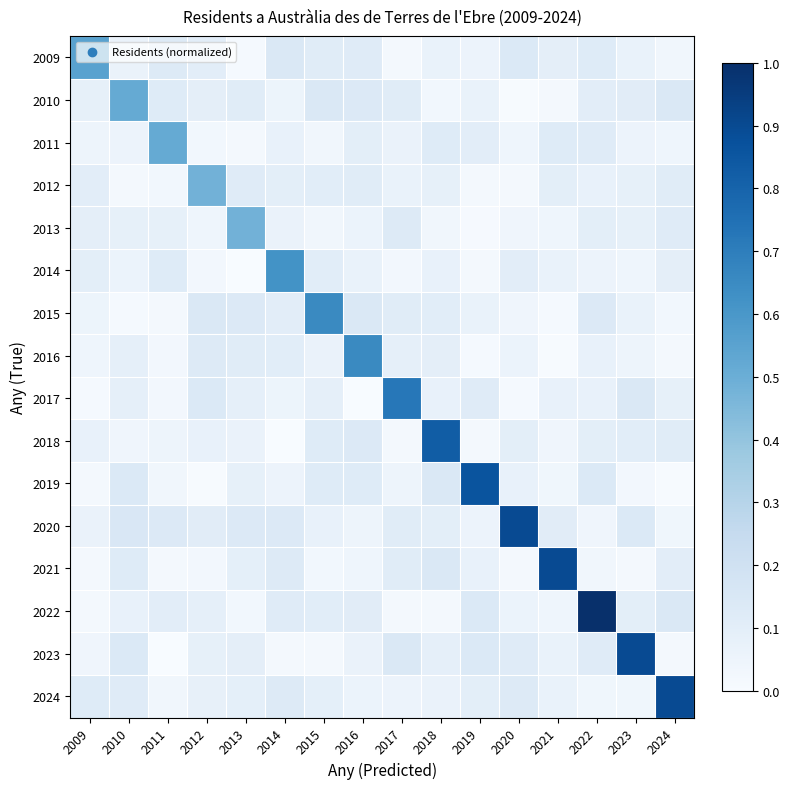

Reading left to right, what are all the values shown in this chart?

2009: 2009=0.6	2010=0.1	2011=0.1	2012=0.1	2013=0.0	2014=0.1	2015=0.1	2016=0.1	2017=0.0	2018=0.1	2019=0.1	2020=0.1	2021=0.1	2022=0.1	2023=0.1	2024=0.0
2010: 2009=0.1	2010=0.5	2011=0.1	2012=0.1	2013=0.1	2014=0.1	2015=0.1	2016=0.1	2017=0.1	2018=0.0	2019=0.1	2020=0.0	2021=0.0	2022=0.1	2023=0.1	2024=0.1
2011: 2009=0.0	2010=0.1	2011=0.5	2012=0.0	2013=0.0	2014=0.1	2015=0.0	2016=0.1	2017=0.1	2018=0.1	2019=0.1	2020=0.0	2021=0.1	2022=0.1	2023=0.1	2024=0.0
2012: 2009=0.1	2010=0.0	2011=0.0	2012=0.5	2013=0.1	2014=0.1	2015=0.1	2016=0.1	2017=0.1	2018=0.1	2019=0.0	2020=0.0	2021=0.1	2022=0.1	2023=0.1	2024=0.1
2013: 2009=0.1	2010=0.1	2011=0.1	2012=0.0	2013=0.5	2014=0.1	2015=0.0	2016=0.1	2017=0.1	2018=0.0	2019=0.0	2020=0.0	2021=0.0	2022=0.1	2023=0.1	2024=0.1
2014: 2009=0.1	2010=0.1	2011=0.1	2012=0.0	2013=0.0	2014=0.6	2015=0.1	2016=0.1	2017=0.0	2018=0.1	2019=0.0	2020=0.1	2021=0.1	2022=0.1	2023=0.0	2024=0.1
2015: 2009=0.1	2010=0.0	2011=0.0	2012=0.1	2013=0.1	2014=0.1	2015=0.7	2016=0.1	2017=0.1	2018=0.1	2019=0.1	2020=0.0	2021=0.0	2022=0.1	2023=0.1	2024=0.0
2016: 2009=0.0	2010=0.1	2011=0.0	2012=0.1	2013=0.1	2014=0.1	2015=0.1	2016=0.7	2017=0.1	2018=0.1	2019=0.0	2020=0.1	2021=0.0	2022=0.1	2023=0.0	2024=0.0
2017: 2009=0.0	2010=0.1	2011=0.0	2012=0.1	2013=0.1	2014=0.1	2015=0.1	2016=0.0	2017=0.7	2018=0.1	2019=0.1	2020=0.0	2021=0.1	2022=0.1	2023=0.1	2024=0.1
2018: 2009=0.1	2010=0.0	2011=0.0	2012=0.1	2013=0.1	2014=0.0	2015=0.1	2016=0.1	2017=0.0	2018=0.8	2019=0.0	2020=0.1	2021=0.0	2022=0.1	2023=0.1	2024=0.1
2019: 2009=0.0	2010=0.1	2011=0.0	2012=0.0	2013=0.1	2014=0.1	2015=0.1	2016=0.1	2017=0.0	2018=0.1	2019=0.9	2020=0.1	2021=0.0	2022=0.1	2023=0.0	2024=0.0
2020: 2009=0.1	2010=0.1	2011=0.1	2012=0.1	2013=0.1	2014=0.1	2015=0.1	2016=0.0	2017=0.1	2018=0.1	2019=0.1	2020=0.9	2021=0.1	2022=0.0	2023=0.1	2024=0.0
2021: 2009=0.0	2010=0.1	2011=0.0	2012=0.0	2013=0.1	2014=0.1	2015=0.0	2016=0.0	2017=0.1	2018=0.1	2019=0.1	2020=0.0	2021=0.9	2022=0.0	2023=0.0	2024=0.1
2022: 2009=0.0	2010=0.1	2011=0.1	2012=0.1	2013=0.0	2014=0.1	2015=0.1	2016=0.1	2017=0.0	2018=0.0	2019=0.1	2020=0.1	2021=0.0	2022=1.0	2023=0.1	2024=0.1
2023: 2009=0.0	2010=0.1	2011=0.0	2012=0.1	2013=0.1	2014=0.0	2015=0.0	2016=0.1	2017=0.1	2018=0.1	2019=0.1	2020=0.1	2021=0.1	2022=0.1	2023=0.9	2024=0.0
2024: 2009=0.1	2010=0.1	2011=0.0	2012=0.1	2013=0.1	2014=0.1	2015=0.1	2016=0.1	2017=0.1	2018=0.1	2019=0.1	2020=0.1	2021=0.1	2022=0.0	2023=0.0	2024=0.9